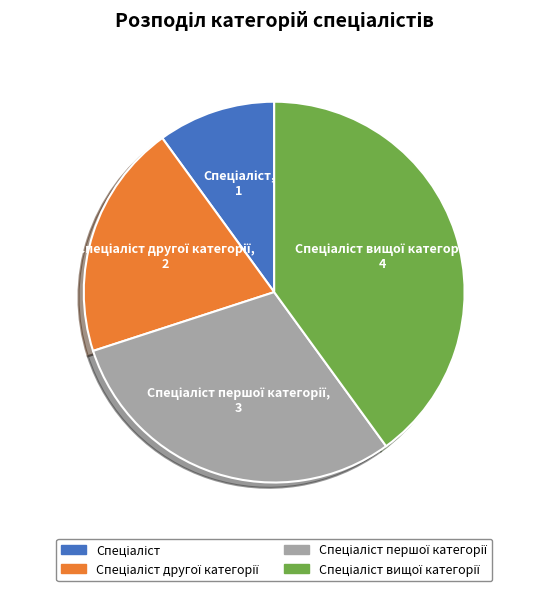

How many slices are in this pie chart?

4